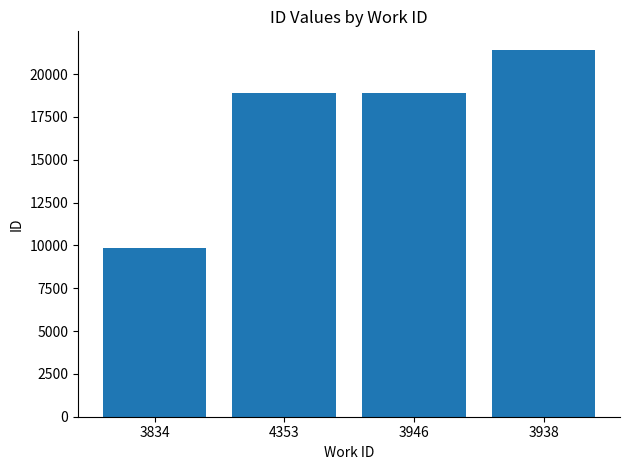

What position from the left is 3938?

4